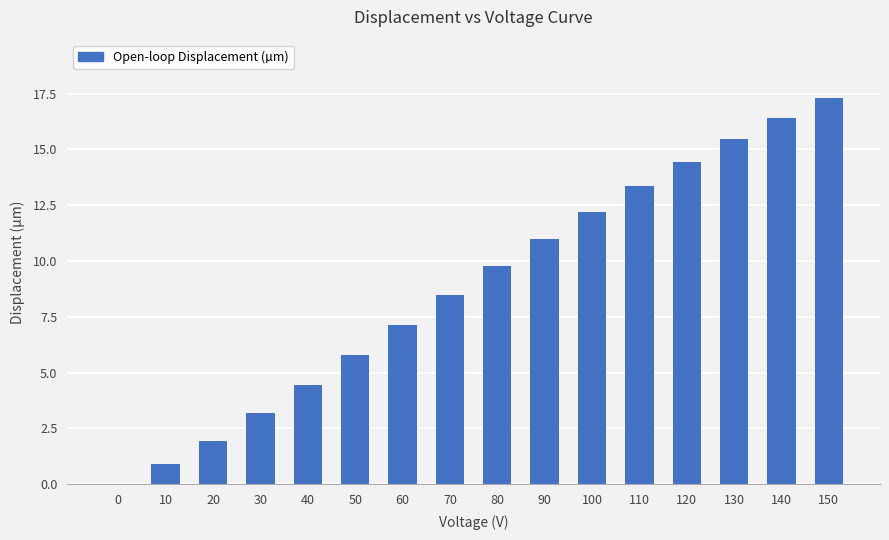

What is the greatest value displayed?

17.3